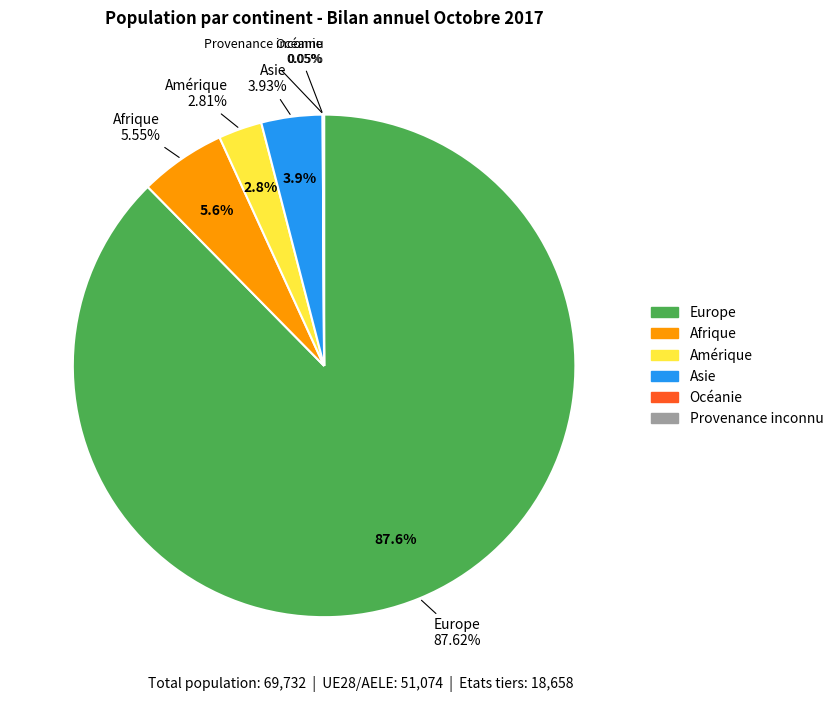

How much of the chart is everything except Océanie?

99.9%